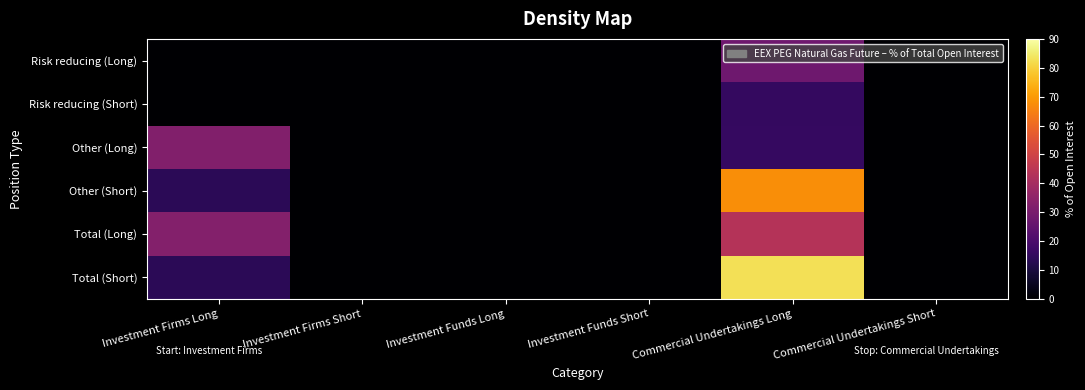

Reading left to right, extract all data points from this chart.

Risk reducing (Long): Investment Firms Long=0.1	Investment Firms Short=0.0	Investment Funds Long=0.0	Investment Funds Short=0.0	Commercial Undertakings Long=27.9	Commercial Undertakings Short=0.0
Risk reducing (Short): Investment Firms Long=0.0	Investment Firms Short=0.0	Investment Funds Long=0.0	Investment Funds Short=0.0	Commercial Undertakings Long=15.3	Commercial Undertakings Short=0.0
Other (Long): Investment Firms Long=32.3	Investment Firms Short=0.0	Investment Funds Long=0.0	Investment Funds Short=0.0	Commercial Undertakings Long=15.7	Commercial Undertakings Short=0.0
Other (Short): Investment Firms Long=13.5	Investment Firms Short=0.0	Investment Funds Long=0.0	Investment Funds Short=0.0	Commercial Undertakings Long=67.6	Commercial Undertakings Short=0.0
Total (Long): Investment Firms Long=32.5	Investment Firms Short=0.0	Investment Funds Long=0.0	Investment Funds Short=0.0	Commercial Undertakings Long=43.5	Commercial Undertakings Short=0.0
Total (Short): Investment Firms Long=13.5	Investment Firms Short=0.0	Investment Funds Long=0.0	Investment Funds Short=0.0	Commercial Undertakings Long=82.9	Commercial Undertakings Short=0.0